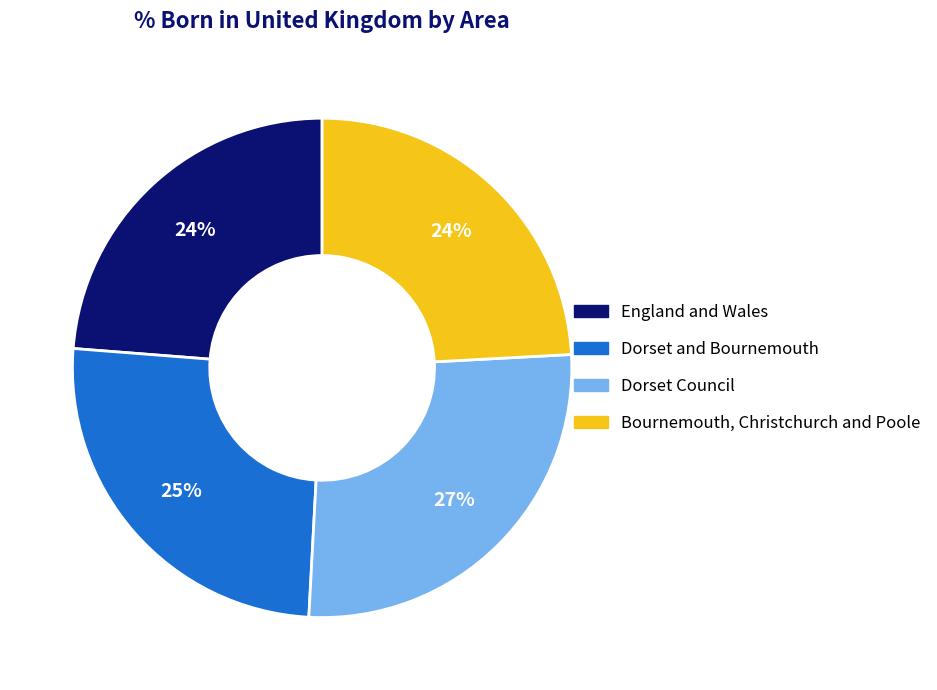

Which slice is the largest?

Dorset Council